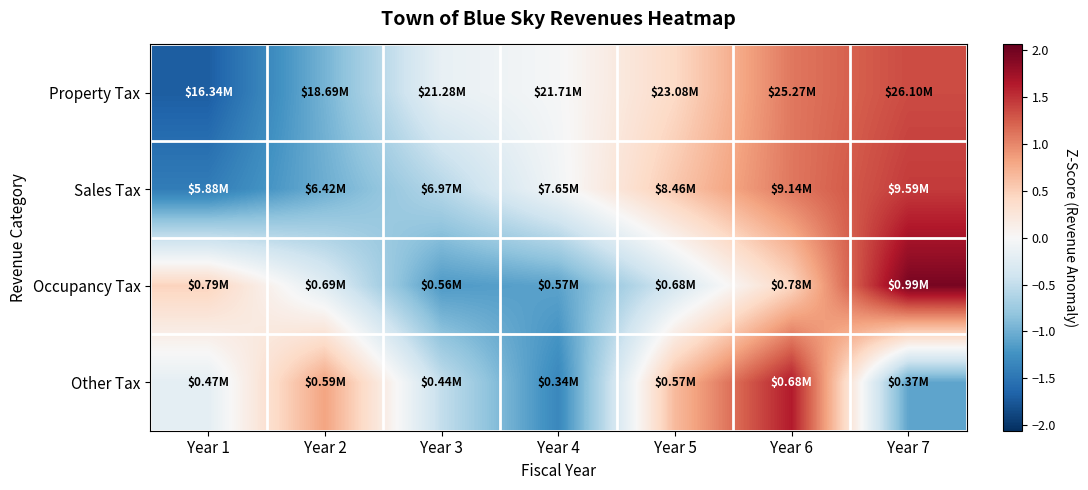

At Year 4, list the series in order from smallest to largest.

Other Tax, Occupancy Tax, Sales Tax, Property Tax